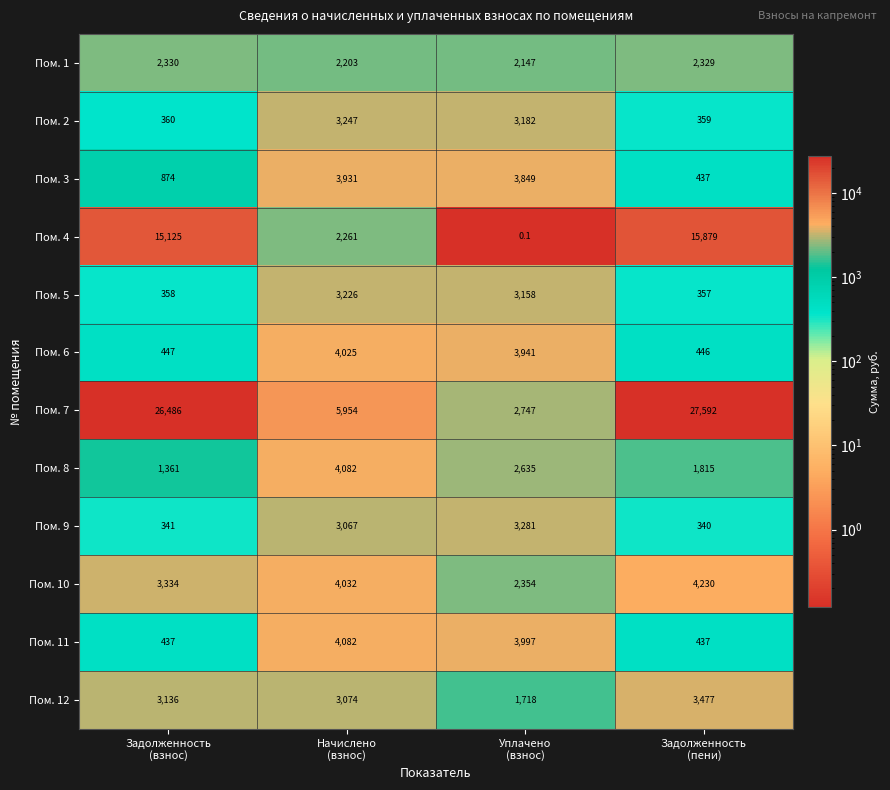

Count the number of categories in the chart.

4